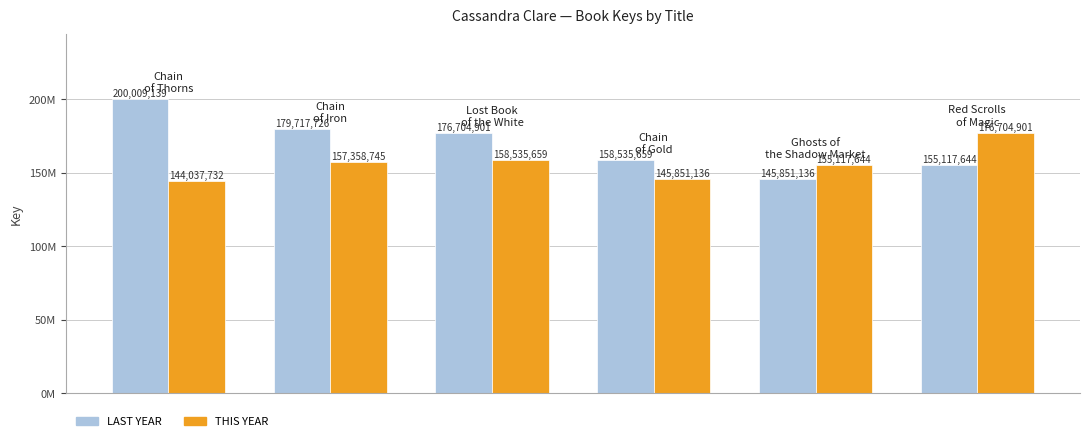

Does the chart contain stacked bars?

No